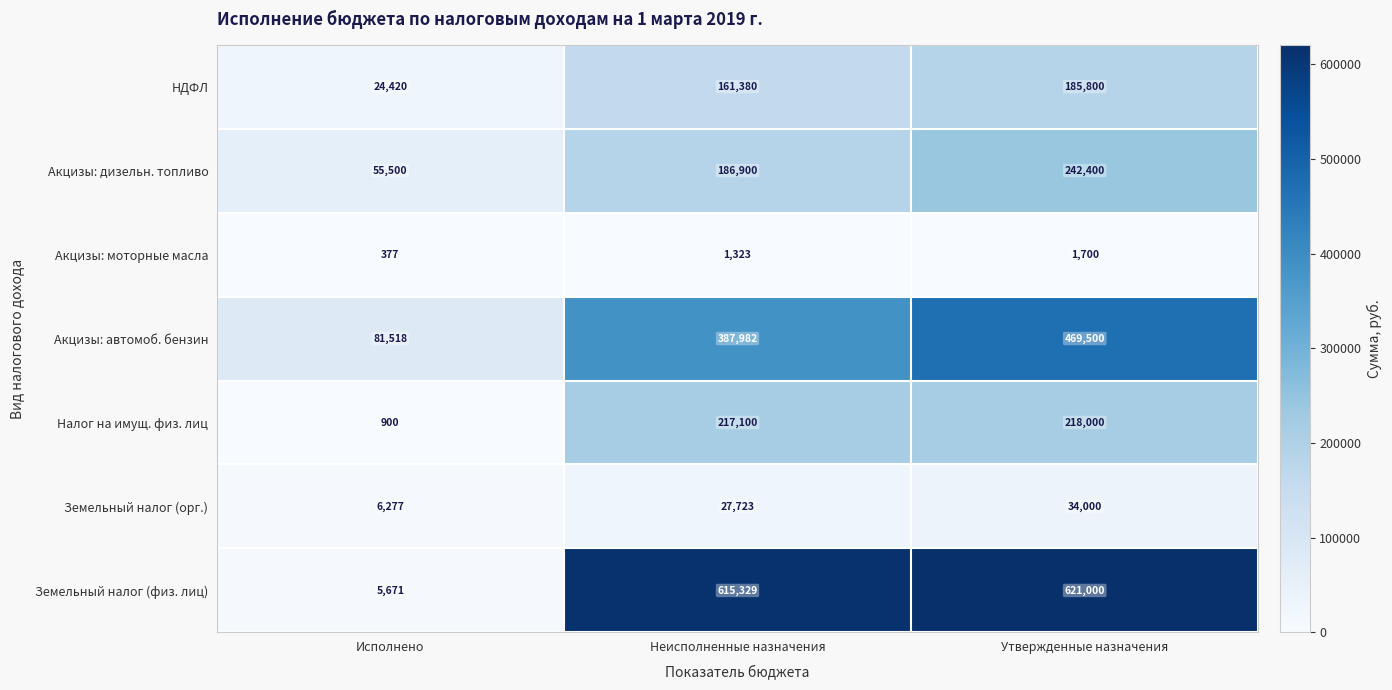

What is the difference between the maximum and second lowest values in the Земельный налог (орг.) series?

6277